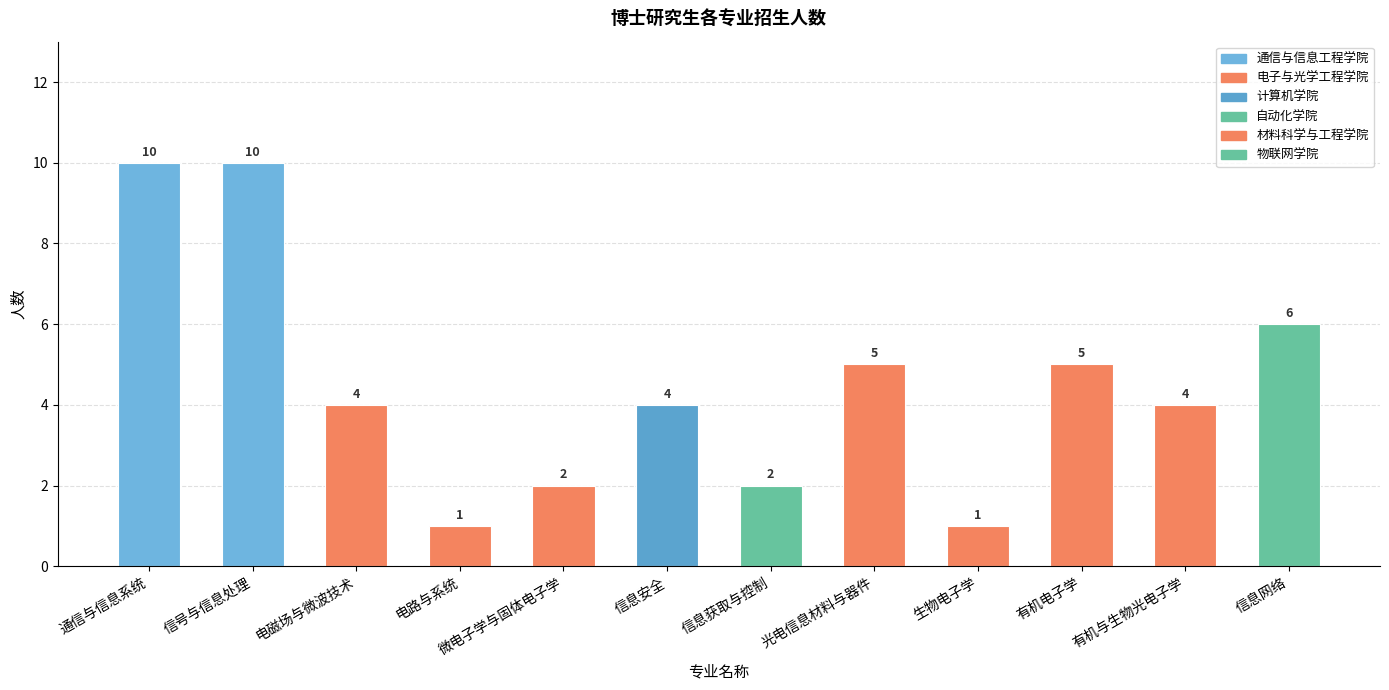

Reading right to left, list all the values displayed in this chart.

信息网络=6	有机与生物光电子学=4	有机电子学=5	生物电子学=1	光电信息材料与器件=5	信息获取与控制=2	信息安全=4	微电子学与固体电子学=2	电路与系统=1	电磁场与微波技术=4	信号与信息处理=10	通信与信息系统=10